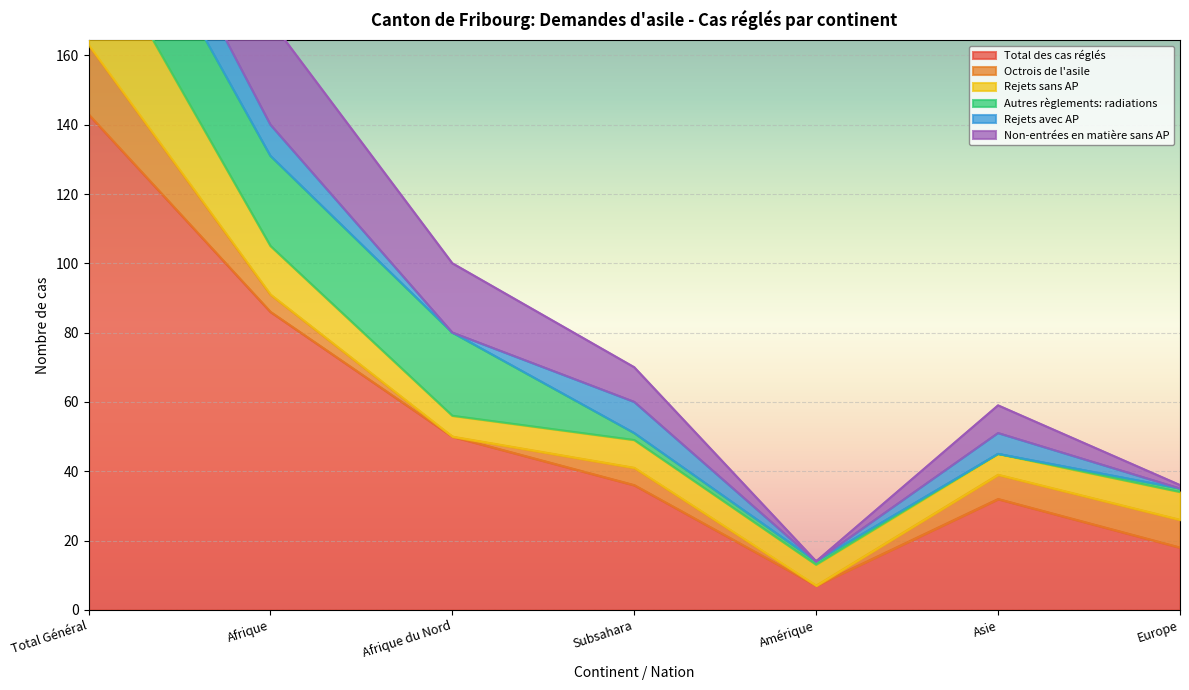

Is the value of Total des cas réglés at Afrique greater than the value of Rejets sans AP at Europe?

Yes